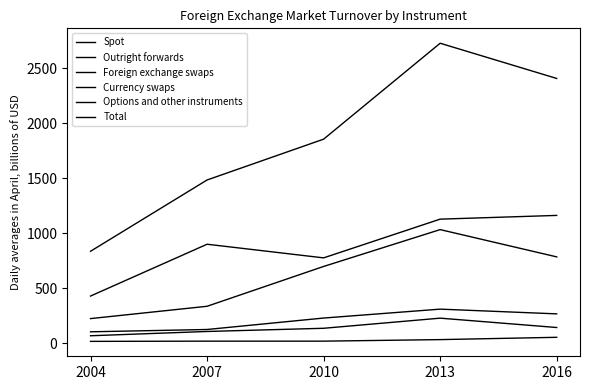

What is the lowest value of the Options and other instruments series?

67